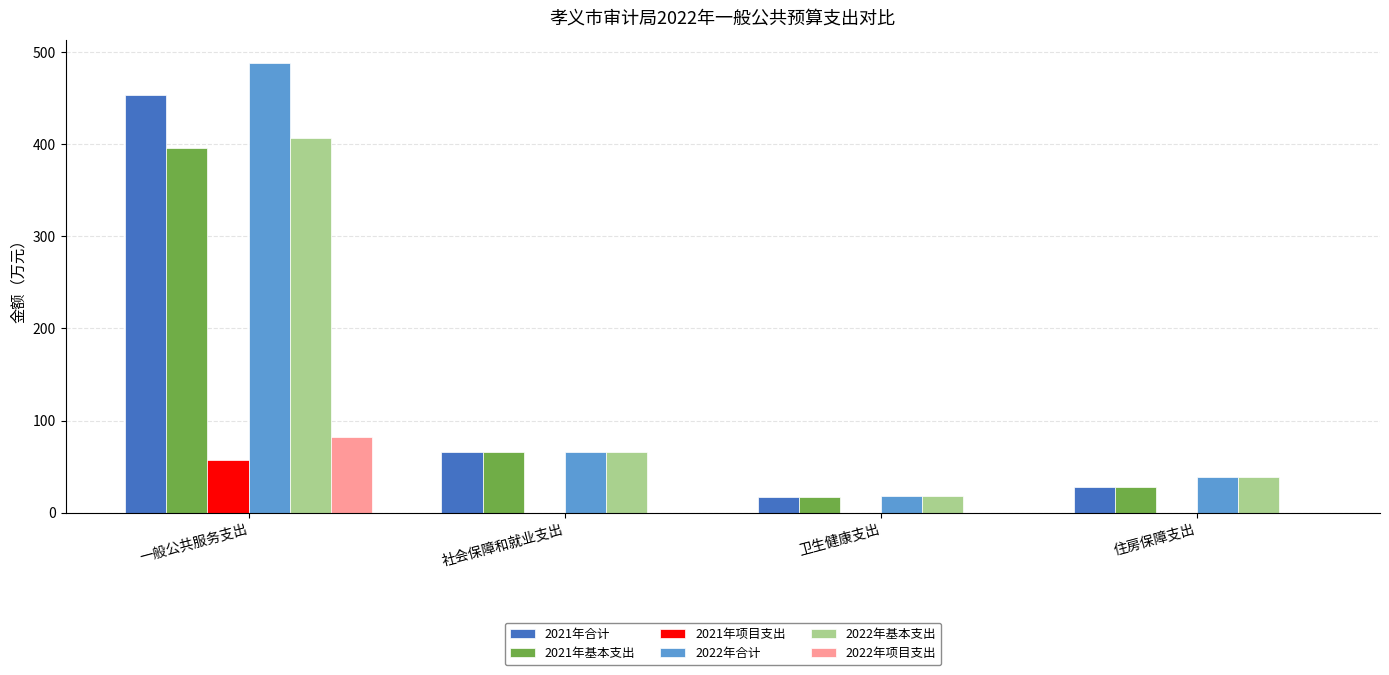

True or false: 2022年合计 has a value of 226.7 at 一般公共服务支出.

False